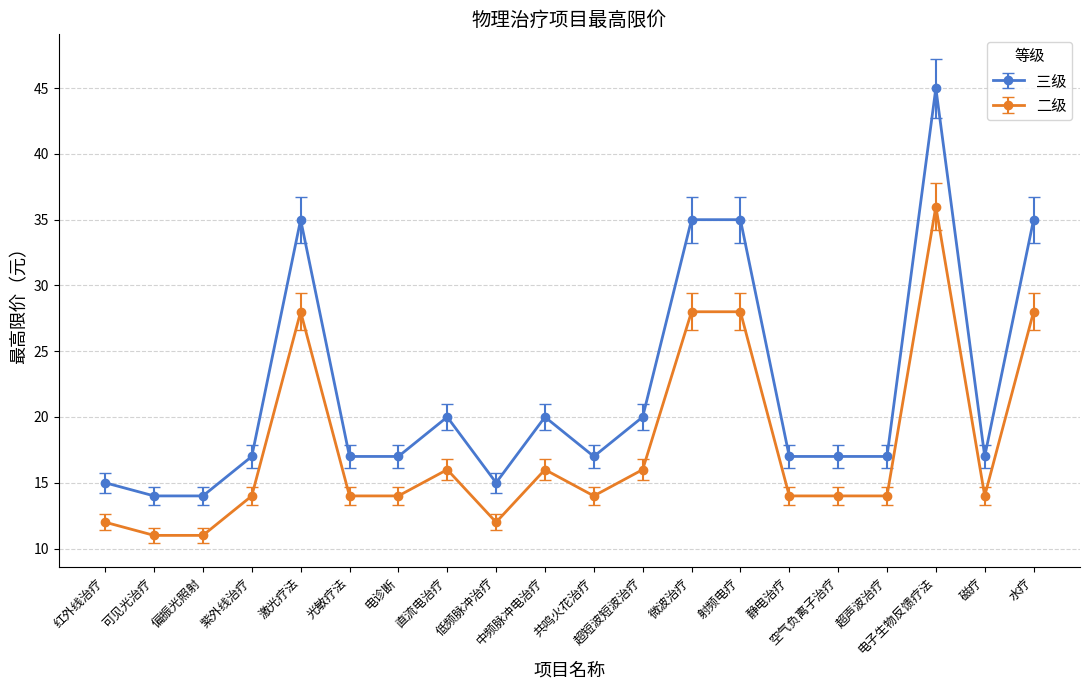

Reading left to right, transcribe all the data shown in this chart.

三级: 15	14	14	17	35	17	17	20	15	20	17	20	35	35	17	17	17	45	17	35
二级: 12	11	11	14	28	14	14	16	12	16	14	16	28	28	14	14	14	36	14	28